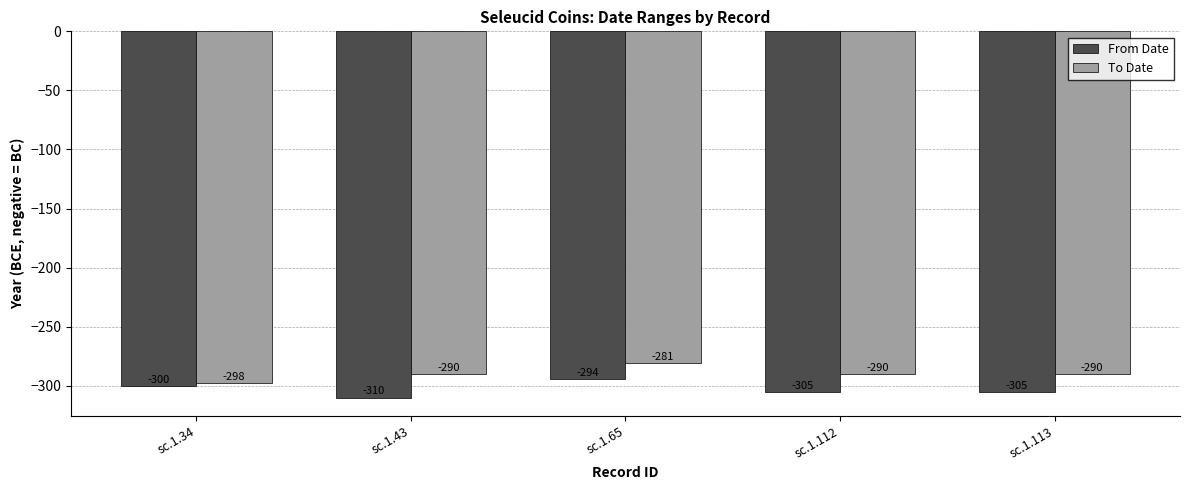

What is the difference between the second highest and second lowest values in the From Date series?

5